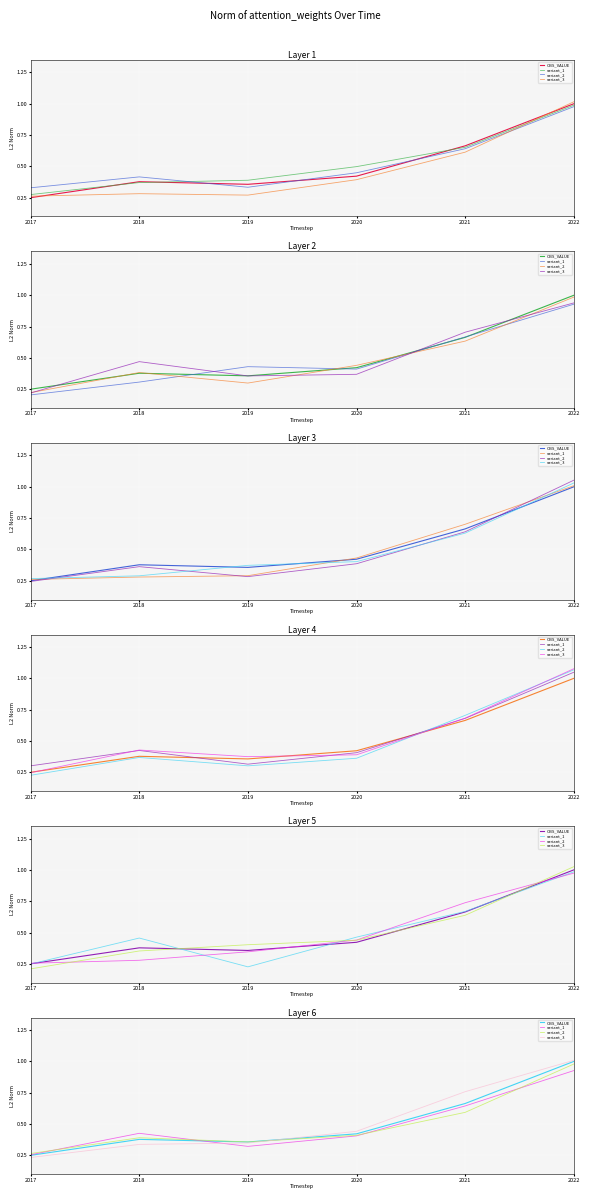

Does the chart display data point markers on the line(s)?

No